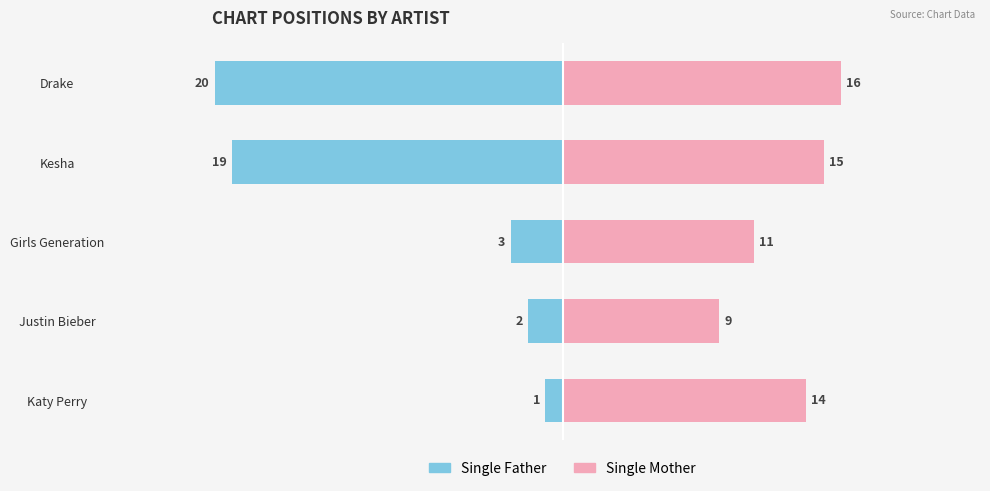

What is the sum of all Single Mother values?

65